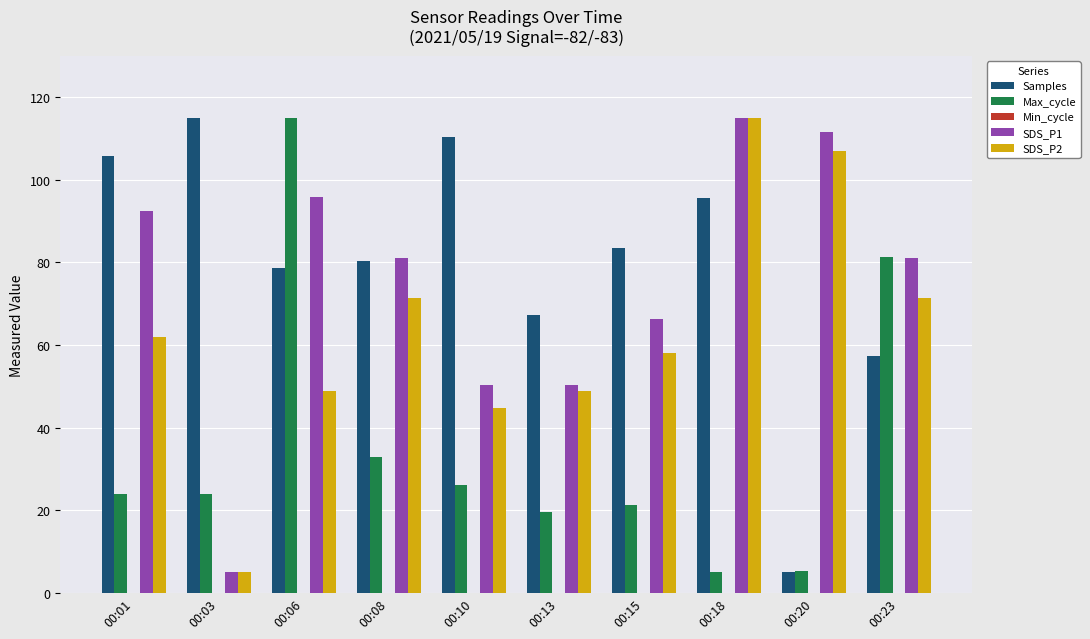

How many values in the Samples series are below 83?

5